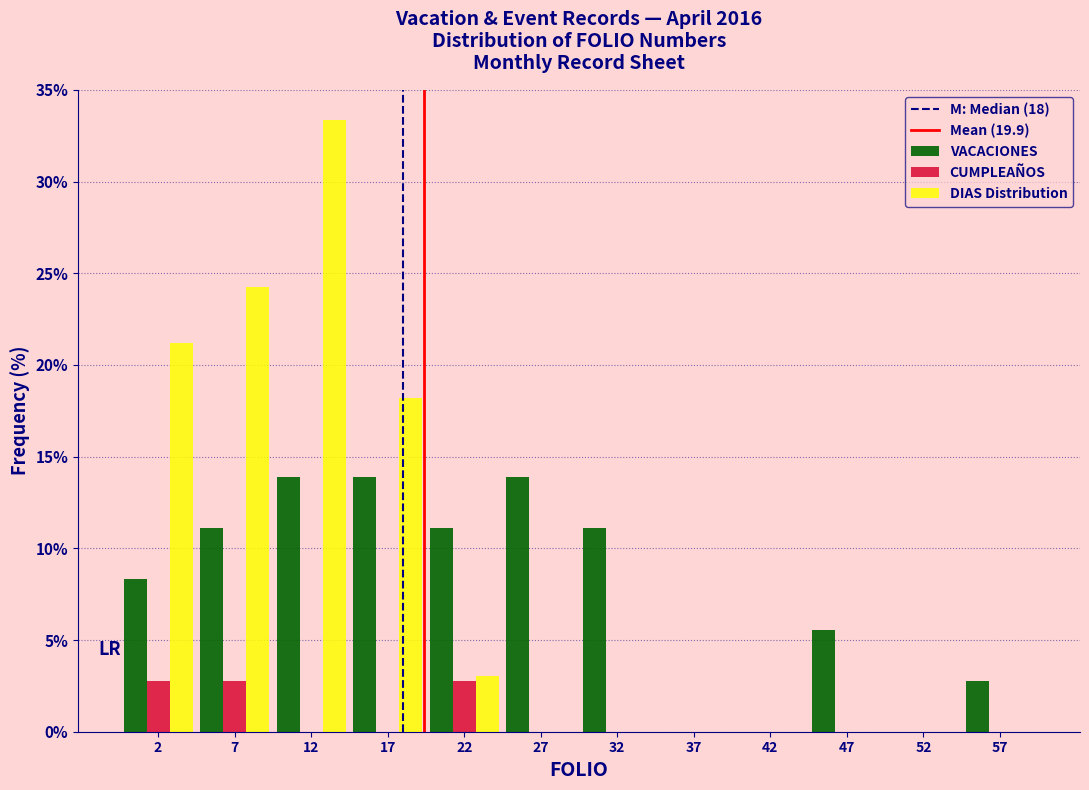

In the DIAS Distribution series, which range on the x-axis has the tallest bar?

10 to 15